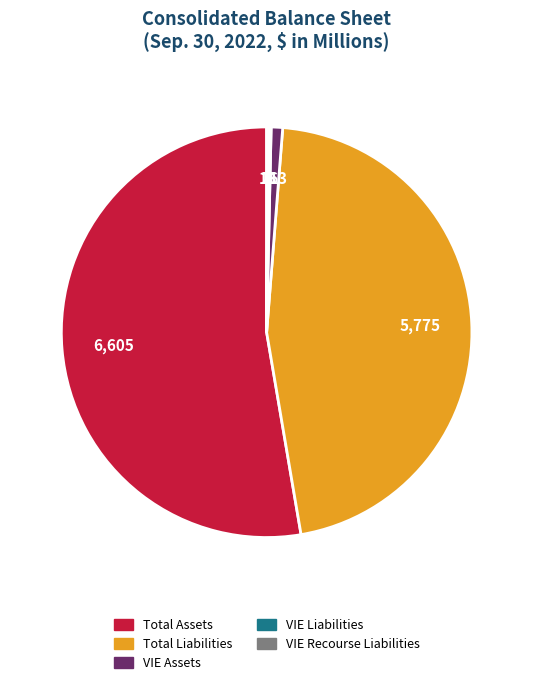

What is the largest slice in the pie chart?

Total Assets